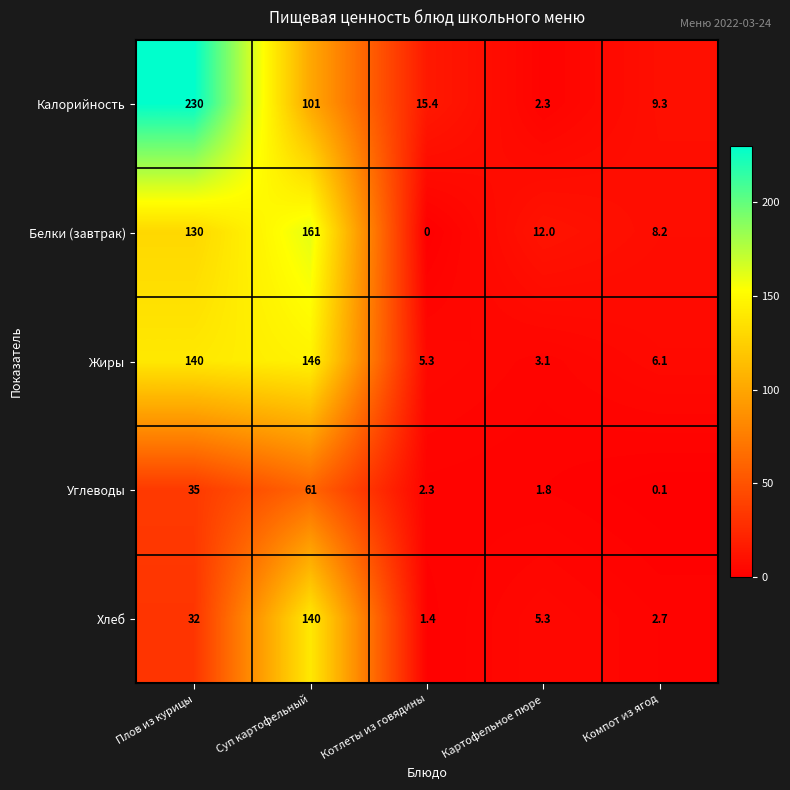

Reading right to left, what are all the values shown in this chart?

Калорийность: Компот из ягод=9.3	Картофельное пюре=2.3	Котлеты из говядины=15.4	Суп картофельный=101.0	Плов из курицы=230.0
Белки (завтрак): Компот из ягод=8.2	Картофельное пюре=12.0	Котлеты из говядины=0.0	Суп картофельный=161.0	Плов из курицы=130.0
Жиры: Компот из ягод=6.1	Картофельное пюре=3.1	Котлеты из говядины=5.3	Суп картофельный=146.0	Плов из курицы=140.0
Углеводы: Компот из ягод=0.1	Картофельное пюре=1.8	Котлеты из говядины=2.3	Суп картофельный=61.0	Плов из курицы=35.0
Хлеб: Компот из ягод=2.7	Картофельное пюре=5.3	Котлеты из говядины=1.4	Суп картофельный=140.0	Плов из курицы=32.0